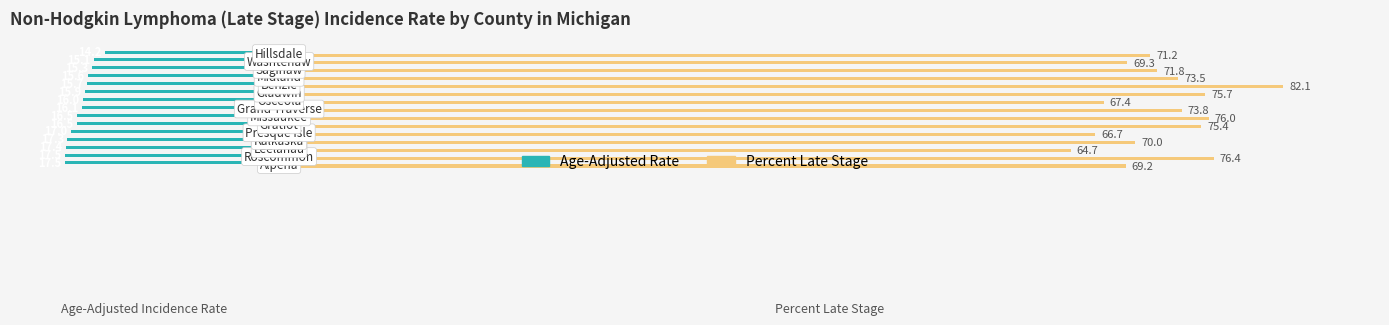

At how many categories does at least one series exceed 72?

7